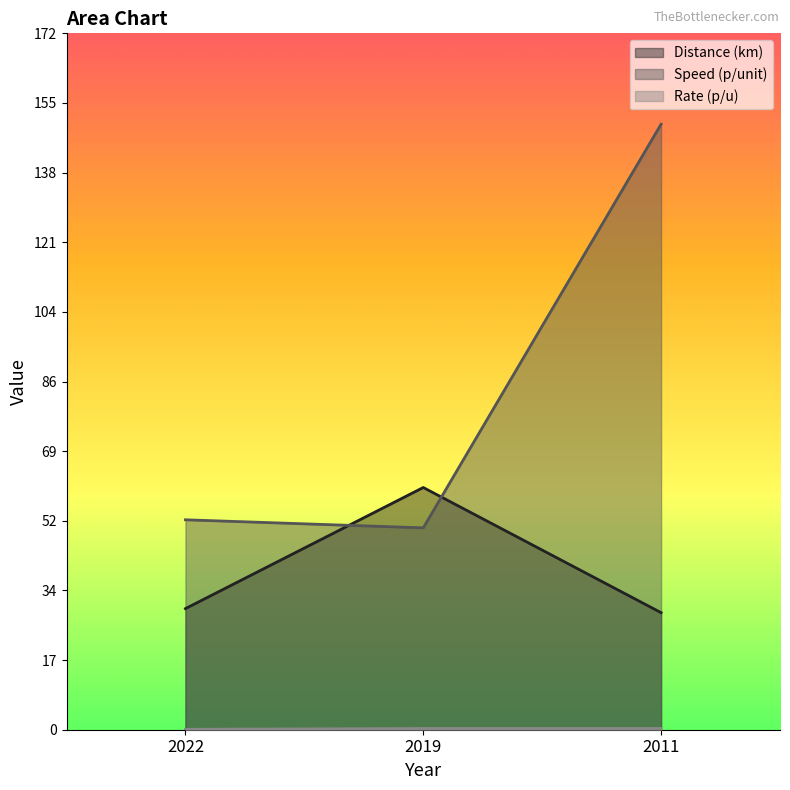

Is it true that Speed (p/unit) equals 150.0 at 2011?

True